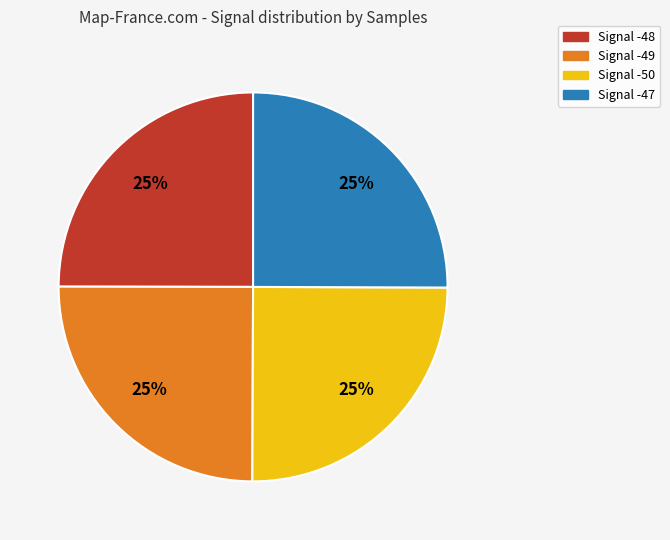

The Signal -50 slice represents 25% of the pie. True or false?

True